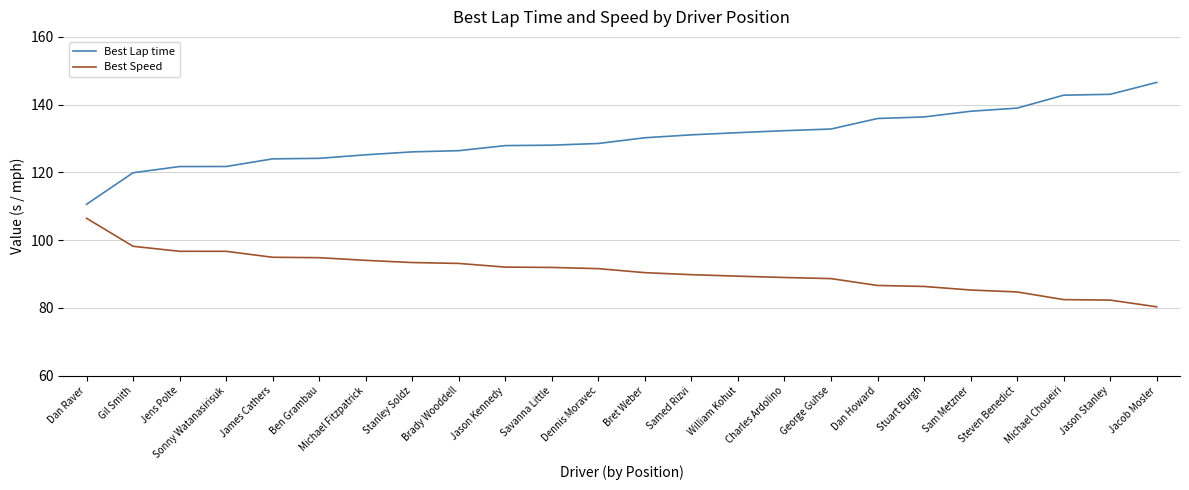

True or false: Best Lap time and Best Speed intersect in this chart.

False